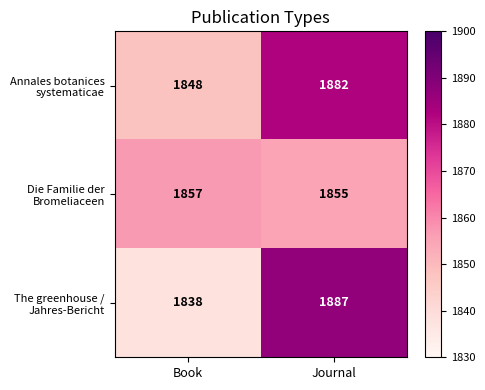

What is the total value across all series at Book?

5543